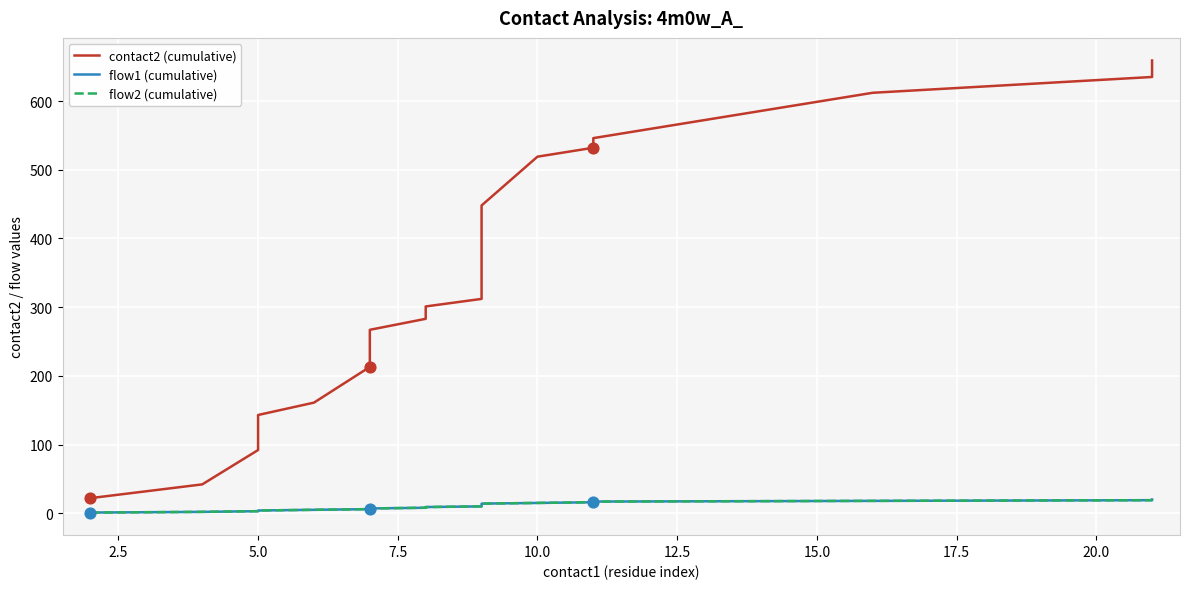

Is the value of contact2 (cumulative) at 17 greater than the value of flow2 (cumulative) at 22.5?

Yes